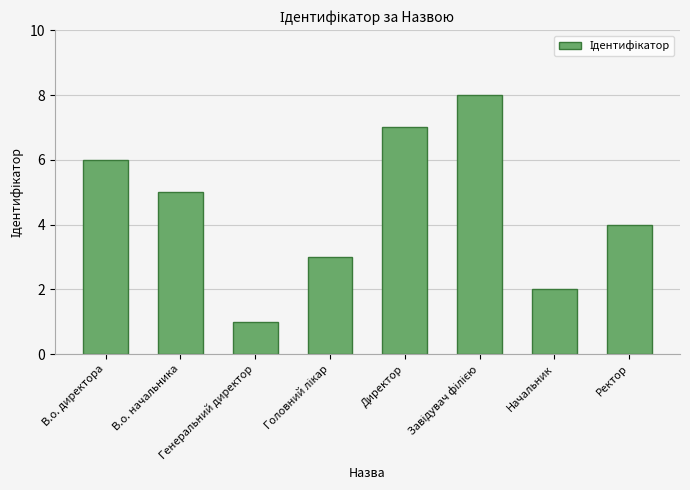

What is the sum of all values?

36